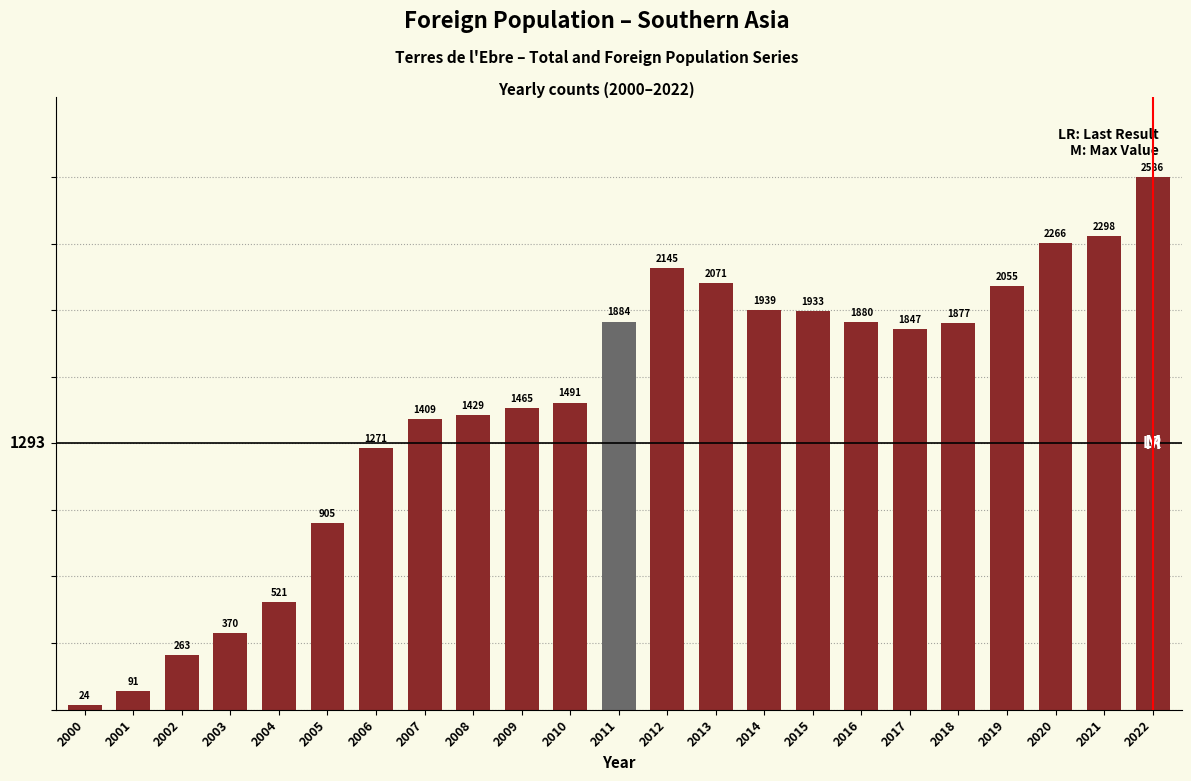

Count the number of data series in this chart.

1